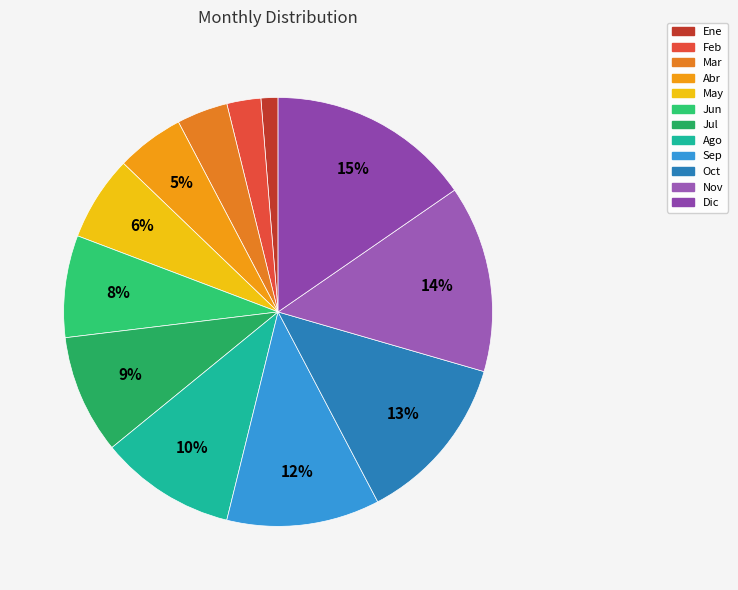

Combined, what portion of the pie is Feb and Mar?

6.4%